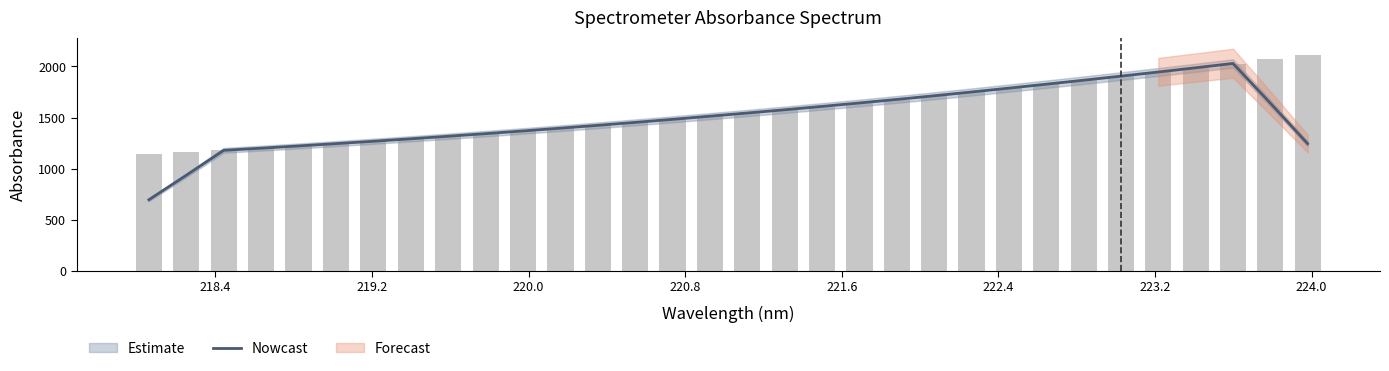

How many data points are above 1513?

16